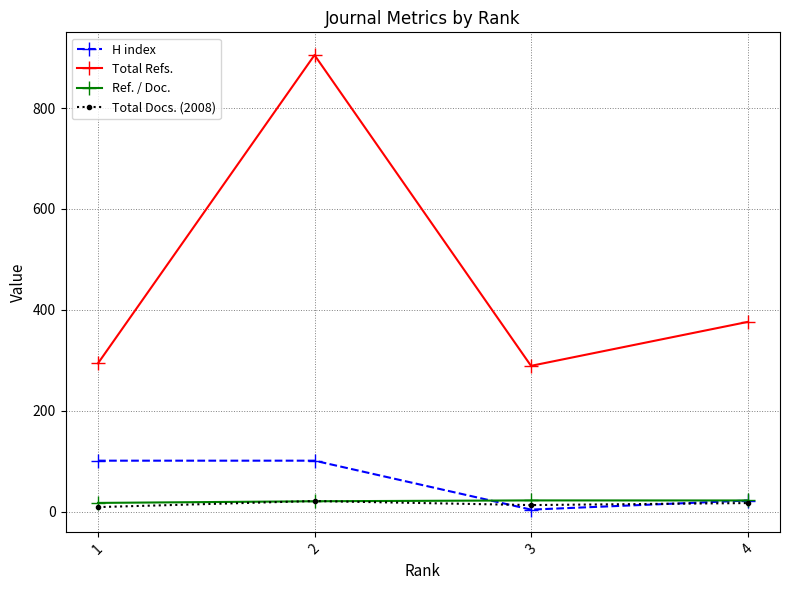

What is the minimum value shown in the chart?

4.0